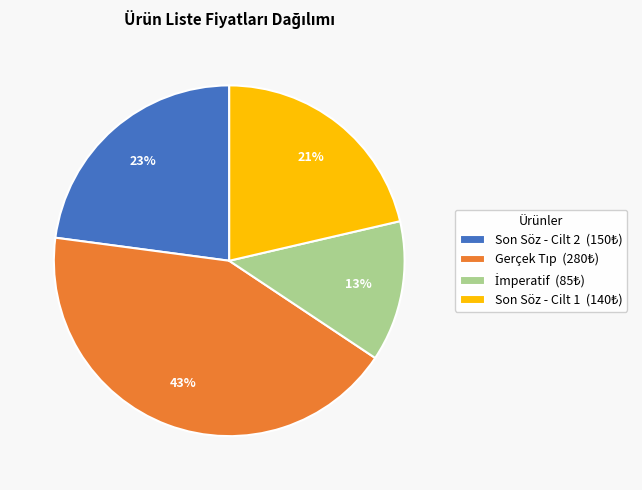

Is there any slice that represents more than half of the pie?

No